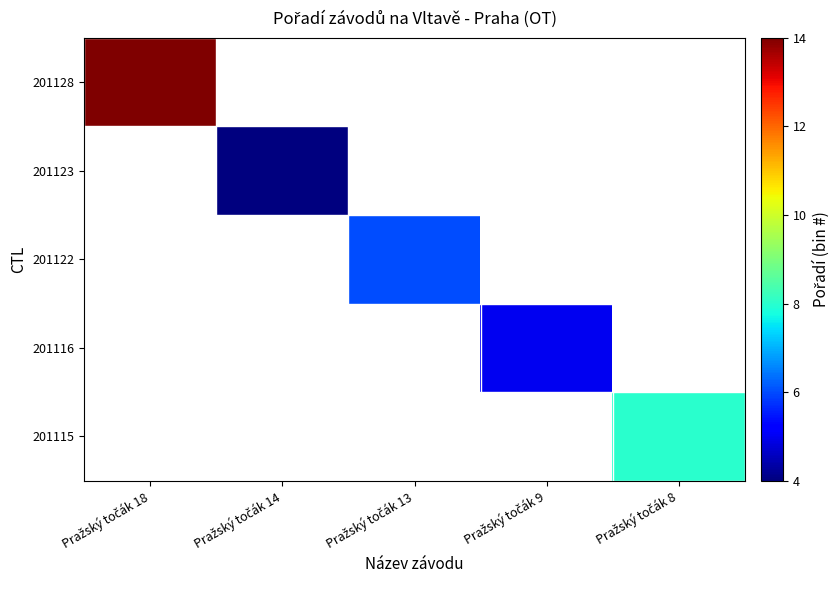

What is the maximum value shown in the chart?

14.0